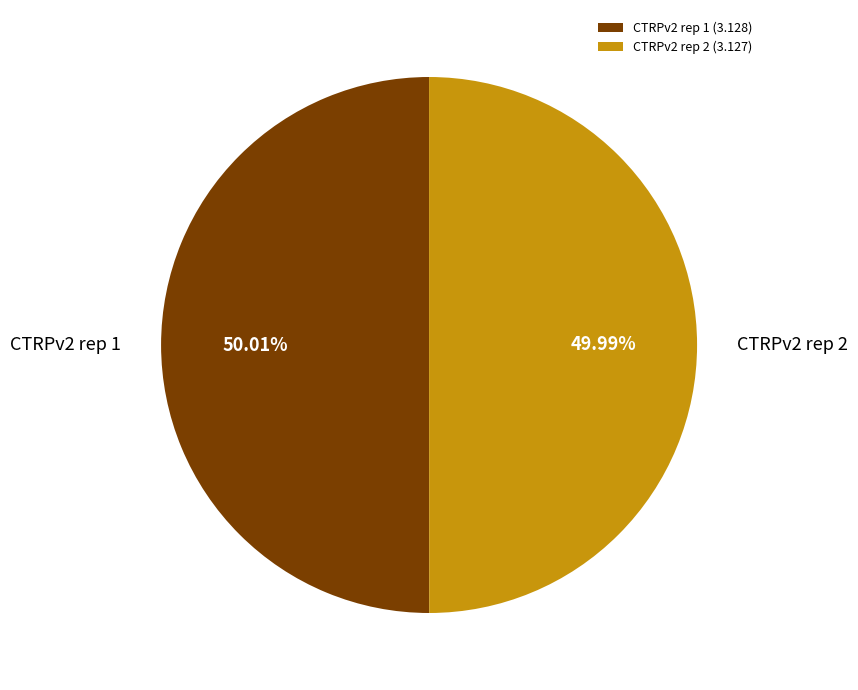

Is there any slice that represents more than half of the pie?

Yes